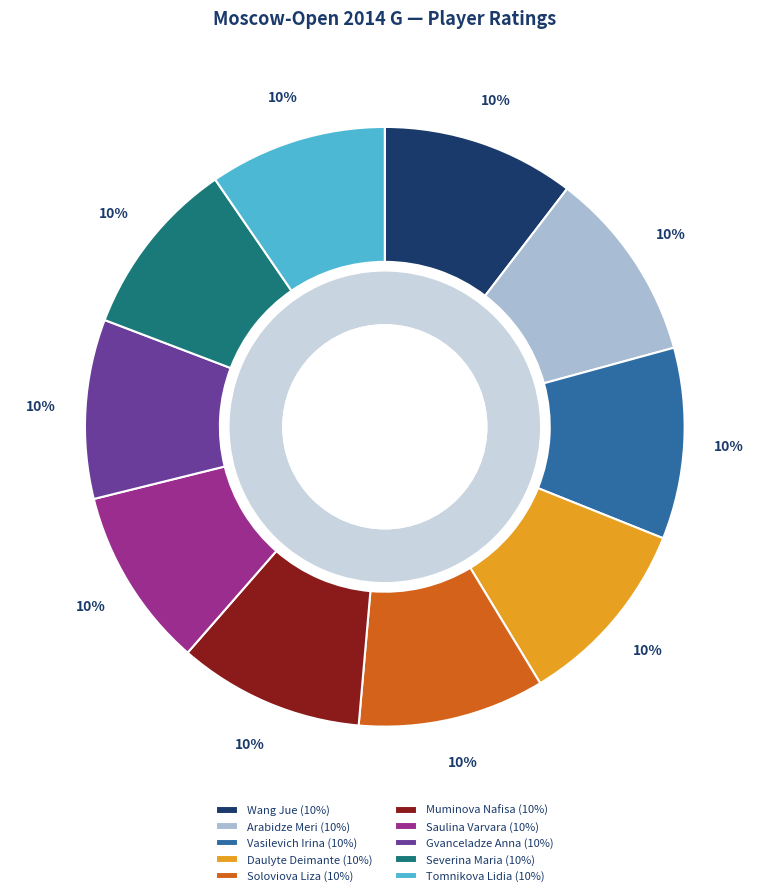

How many segments does this pie chart have?

10